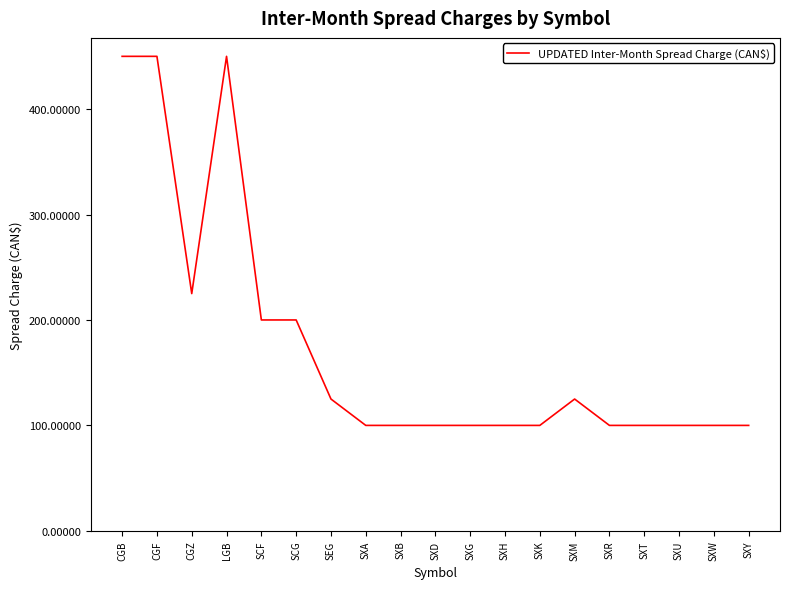

Reading left to right, transcribe all the data shown in this chart.

450	450	225	450	200	200	125	100	100	100	100	100	100	125	100	100	100	100	100